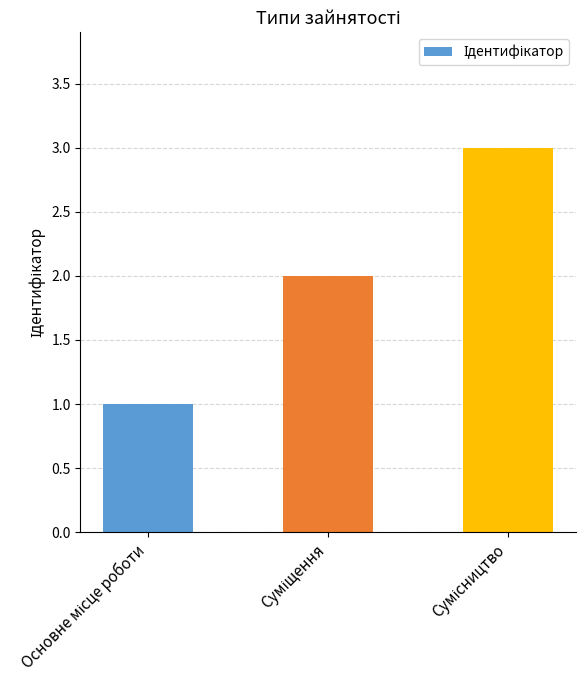

What is the greatest value displayed?

3